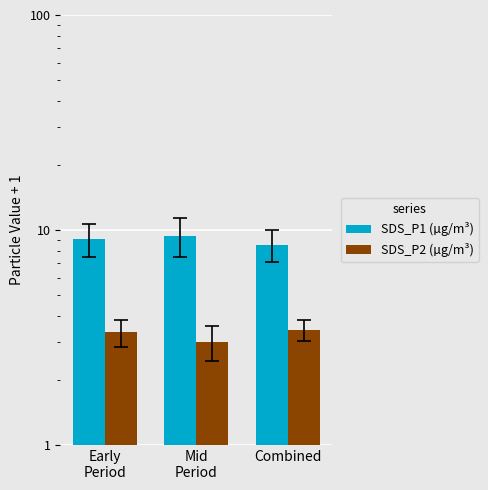

At which category is the sum across all series the highest?

Mid
Period